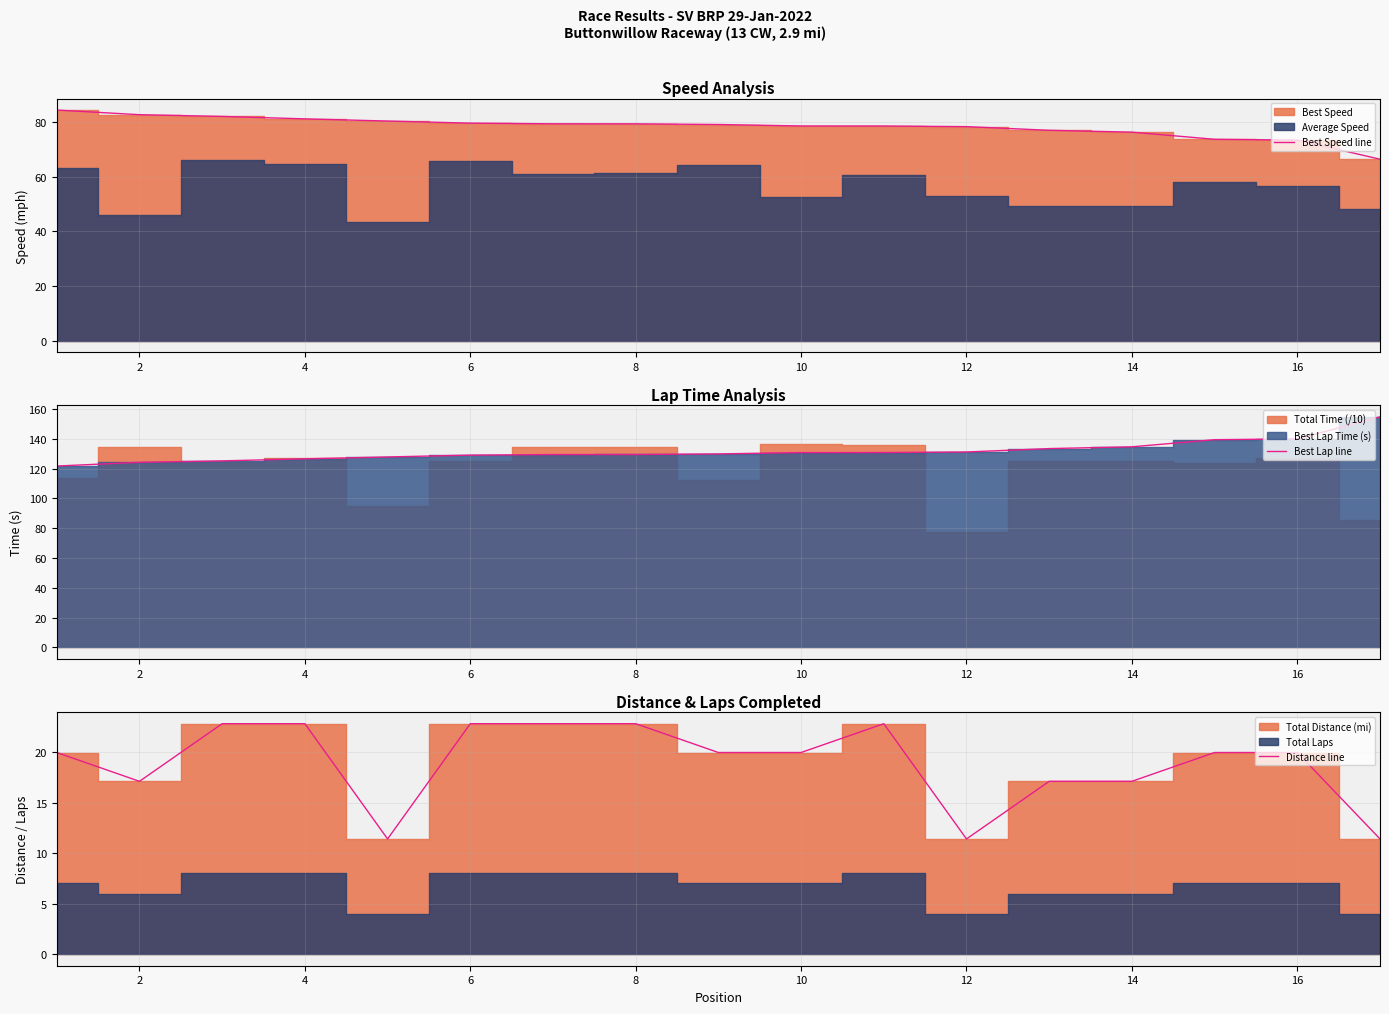

The Best Speed line series shows 39.5 at 6. True or false?

False